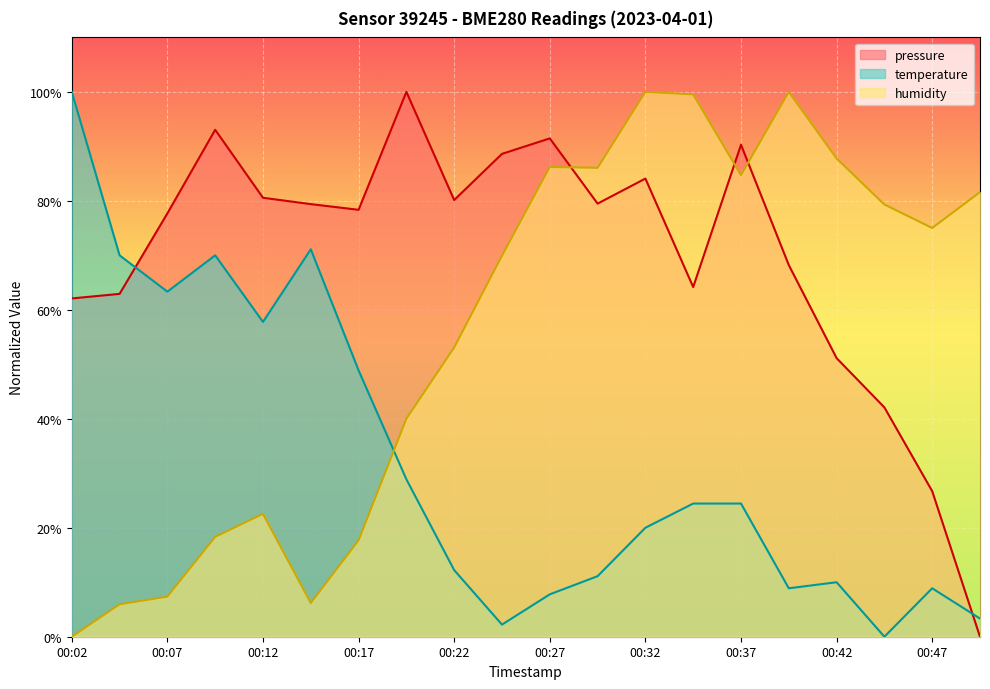

Is the value of pressure at 00:42 greater than the value of temperature at 00:07?

No